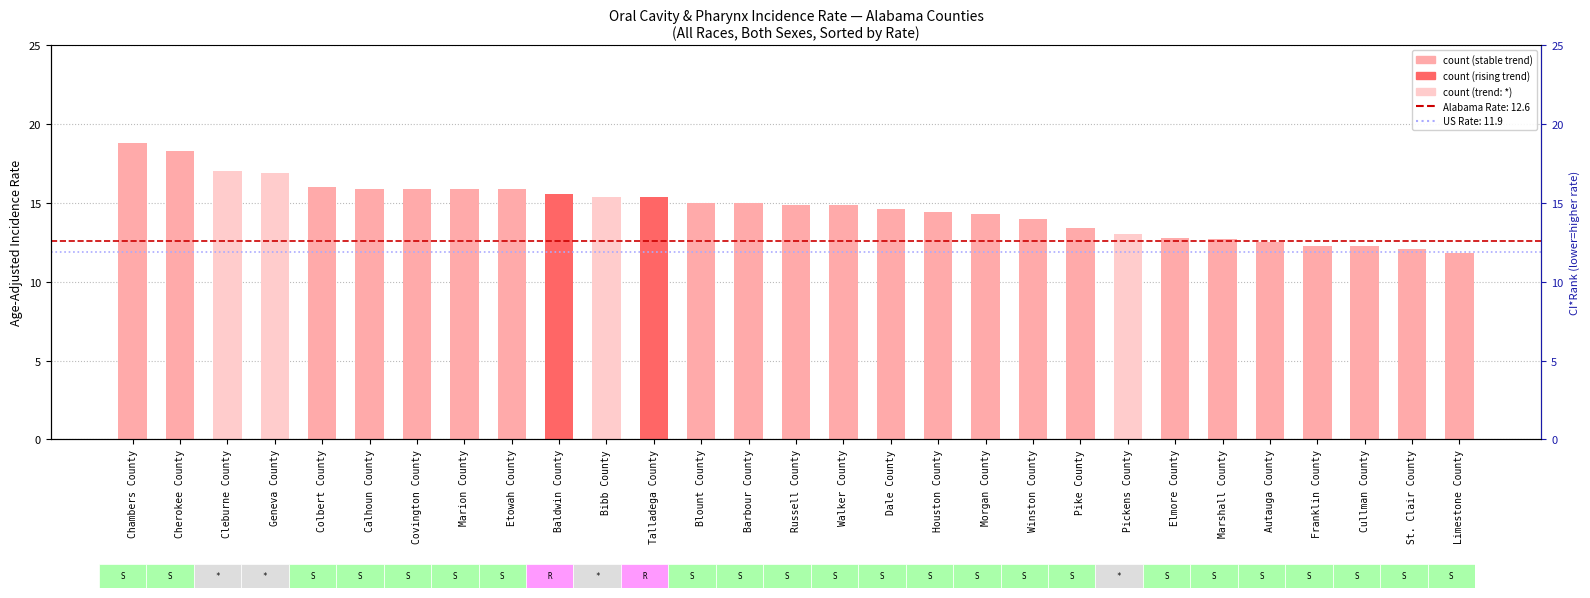

Rank the categories by value from highest to lowest.

Chambers County, Cherokee County, Cleburne County, Geneva County, Colbert County, Calhoun County, Covington County, Marion County, Etowah County, Baldwin County, Bibb County, Talladega County, Blount County, Barbour County, Russell County, Walker County, Dale County, Houston County, Morgan County, Winston County, Pike County, Pickens County, Elmore County, Marshall County, Autauga County, Franklin County, Cullman County, St. Clair County, Limestone County